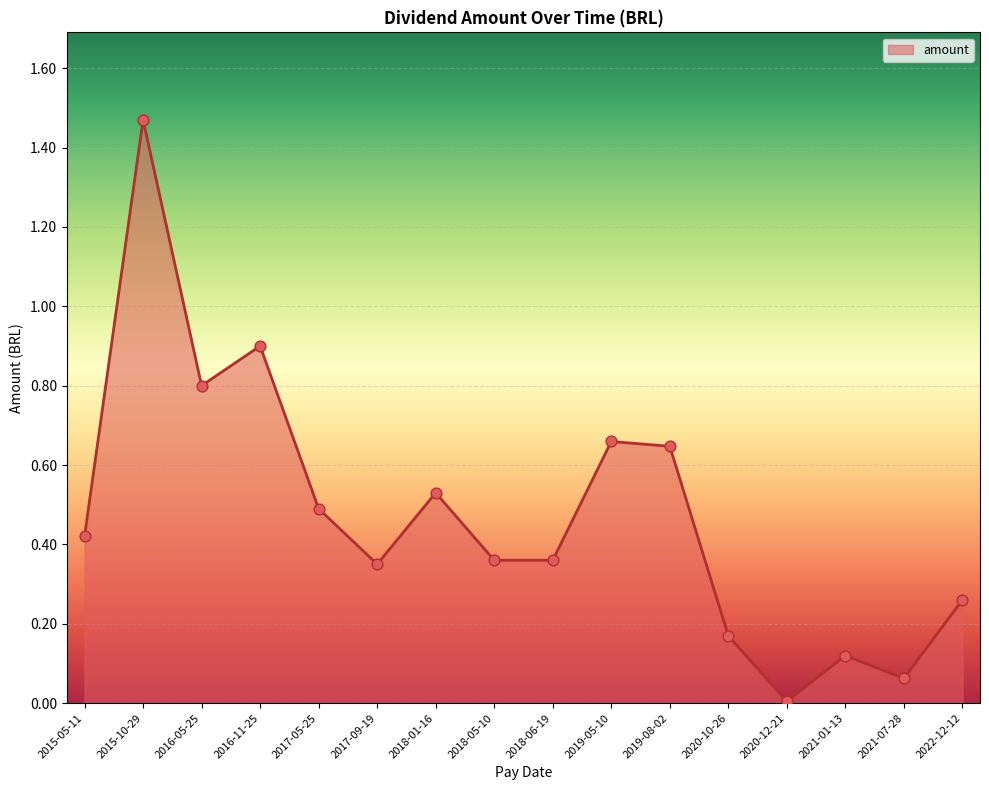

What is the change in value from 2016-05-25 to 2018-06-19?

-0.4